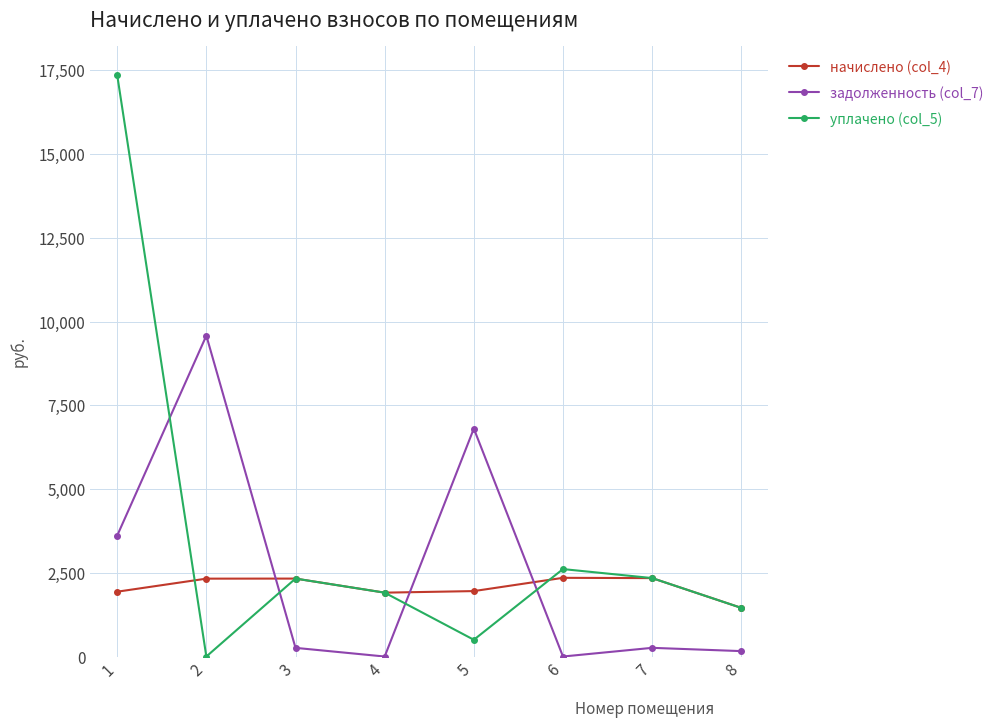

What is the value of the уплачено (col_5) point at the 5th from the left?

500.0